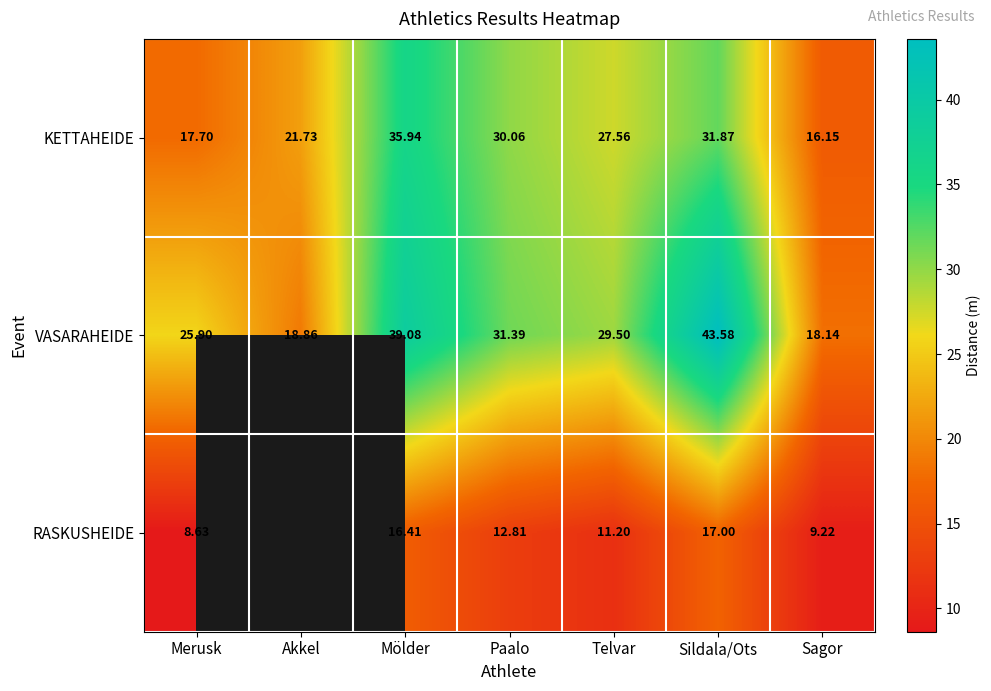

At which label is KETTAHEIDE closest to 26?

Telvar